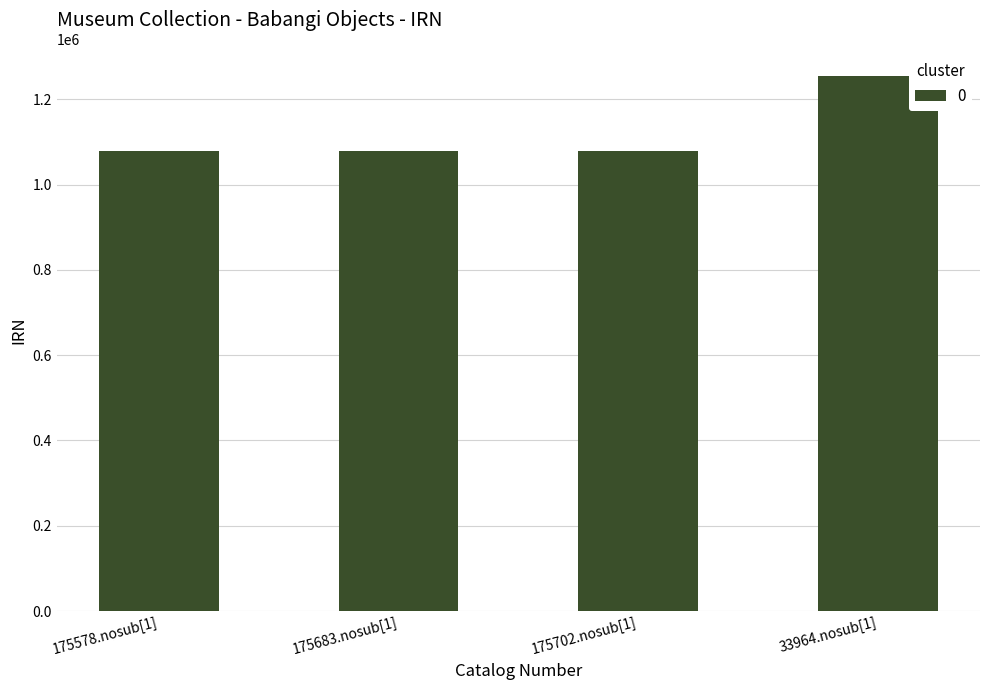

Between 33964.nosub[1] and 175702.nosub[1], which is larger?

33964.nosub[1]